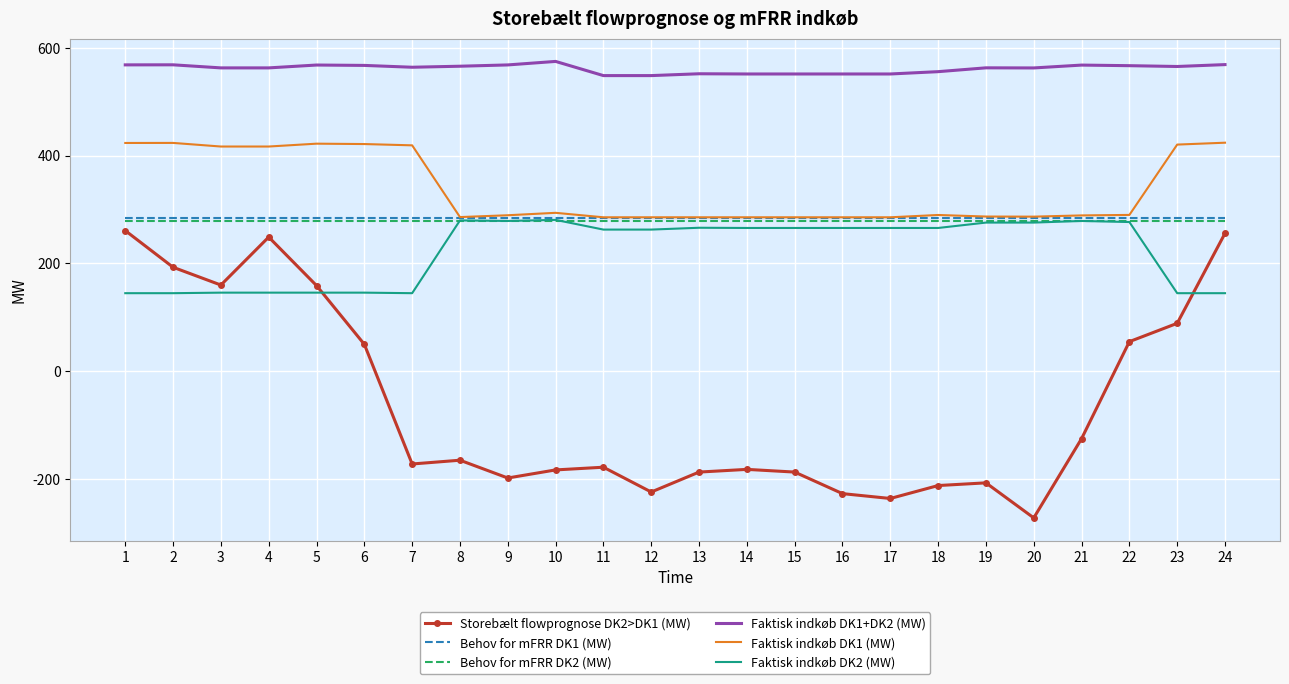

Is the value of Behov for mFRR DK1 (MW) at 4 greater than the value of Faktisk indkøb DK2 (MW) at 7?

Yes